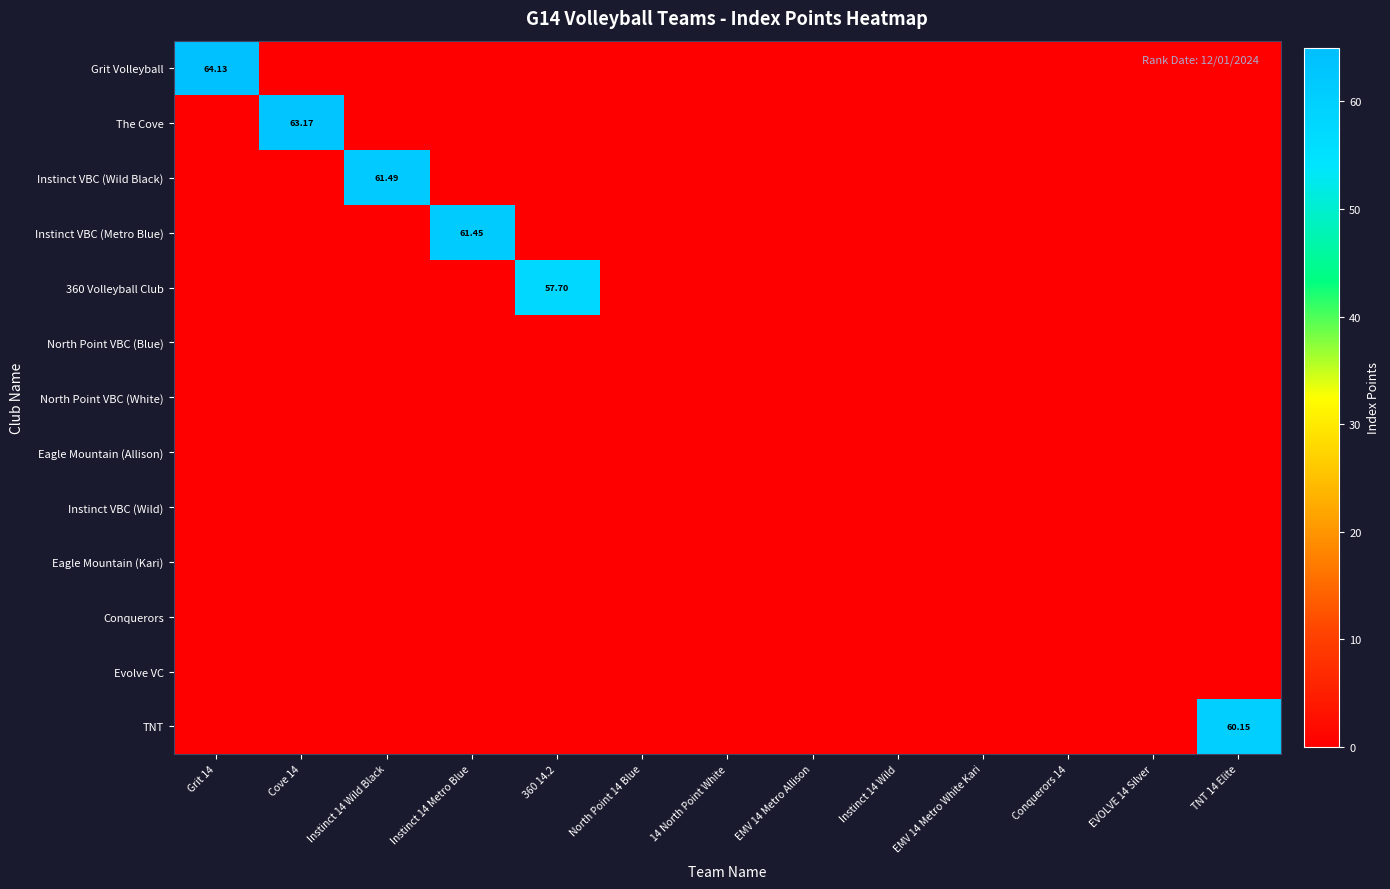

How many data points does each series have?

13